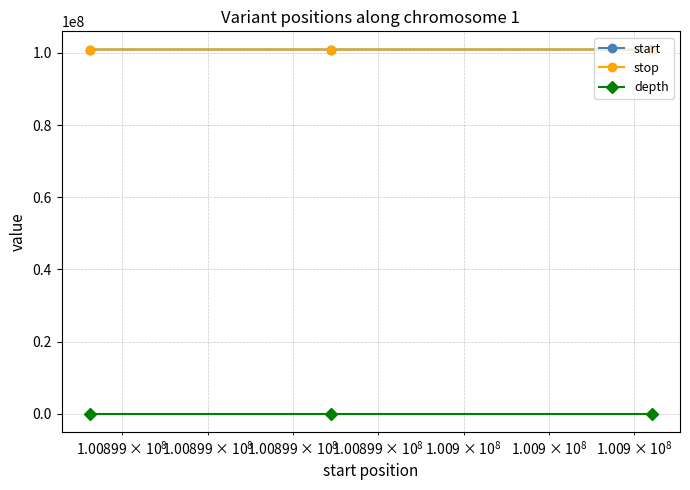

What is the maximum value for start?

100900041